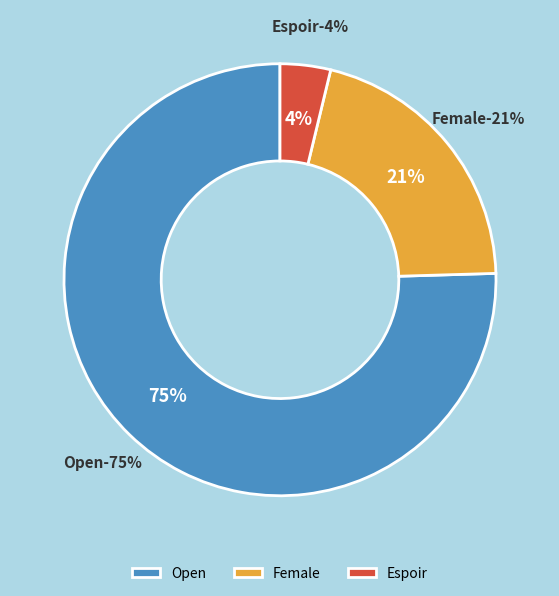

What percentage is the Open slice, to the nearest percent?

75%